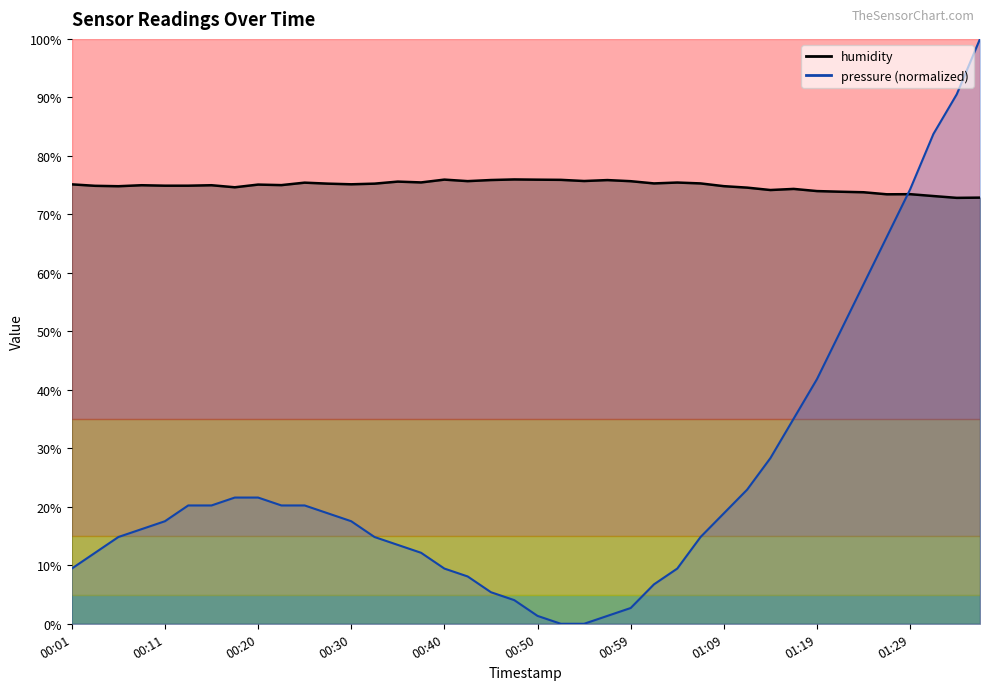

True or false: pressure and humidity cross at least once.

True